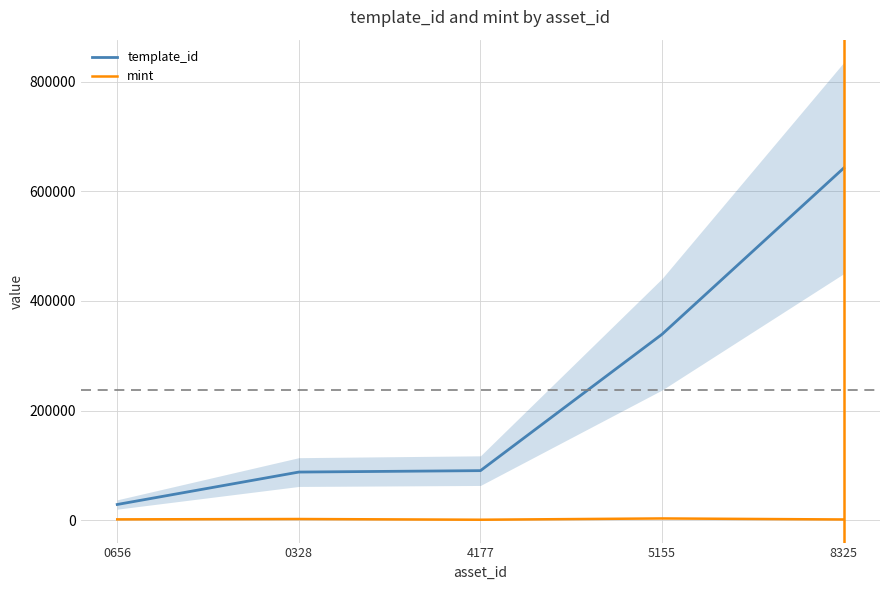

The value of mint at 0656 is 1229. True or false?

True